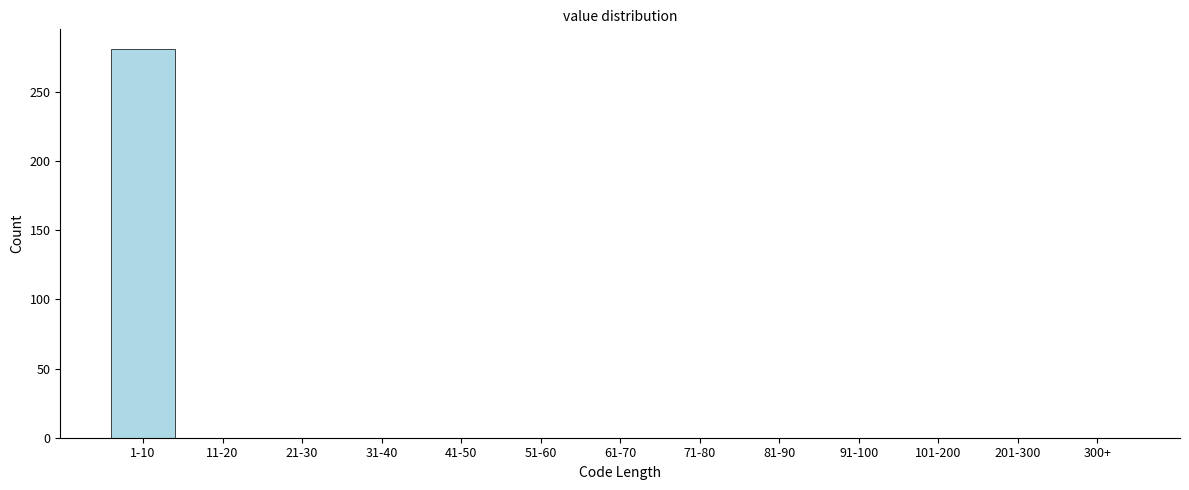

Reading left to right, list all the values displayed in this chart.

1-10=281	11-20=0	21-30=0	31-40=0	41-50=0	51-60=0	61-70=0	71-80=0	81-90=0	91-100=0	101-200=0	201-300=0	300+=0